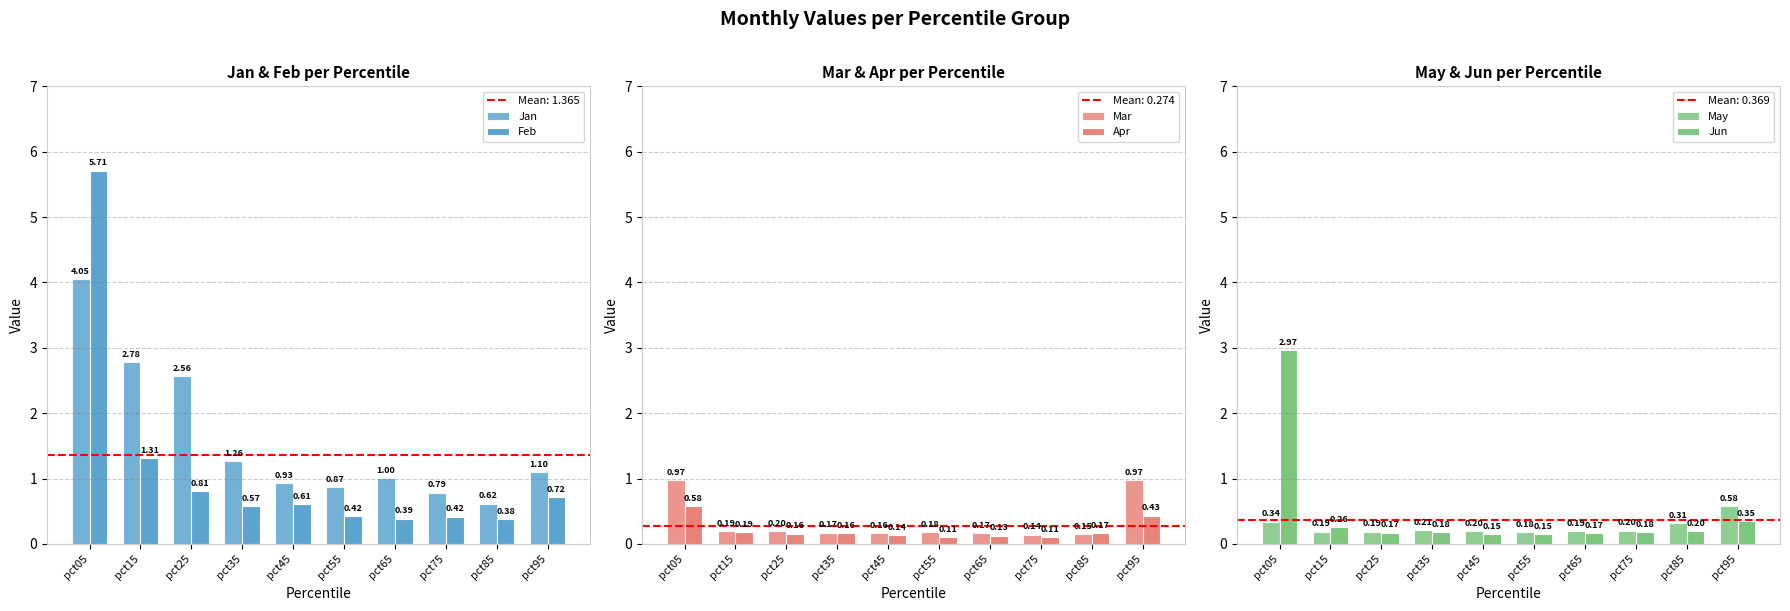

Which series changed the most between pct05 and pct55?

Feb